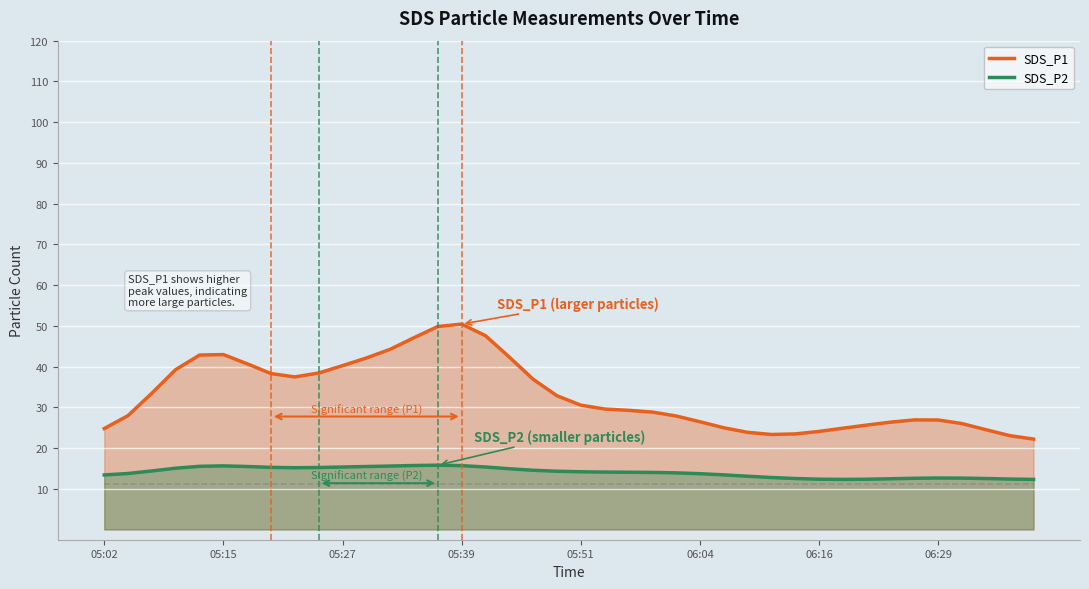

What is the difference between the maximum and minimum values in the SDS_P2 series?

3.5